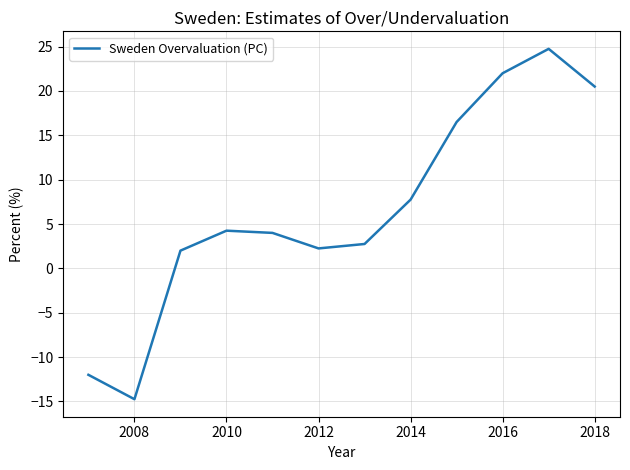

What is the maximum value shown in the chart?

24.8